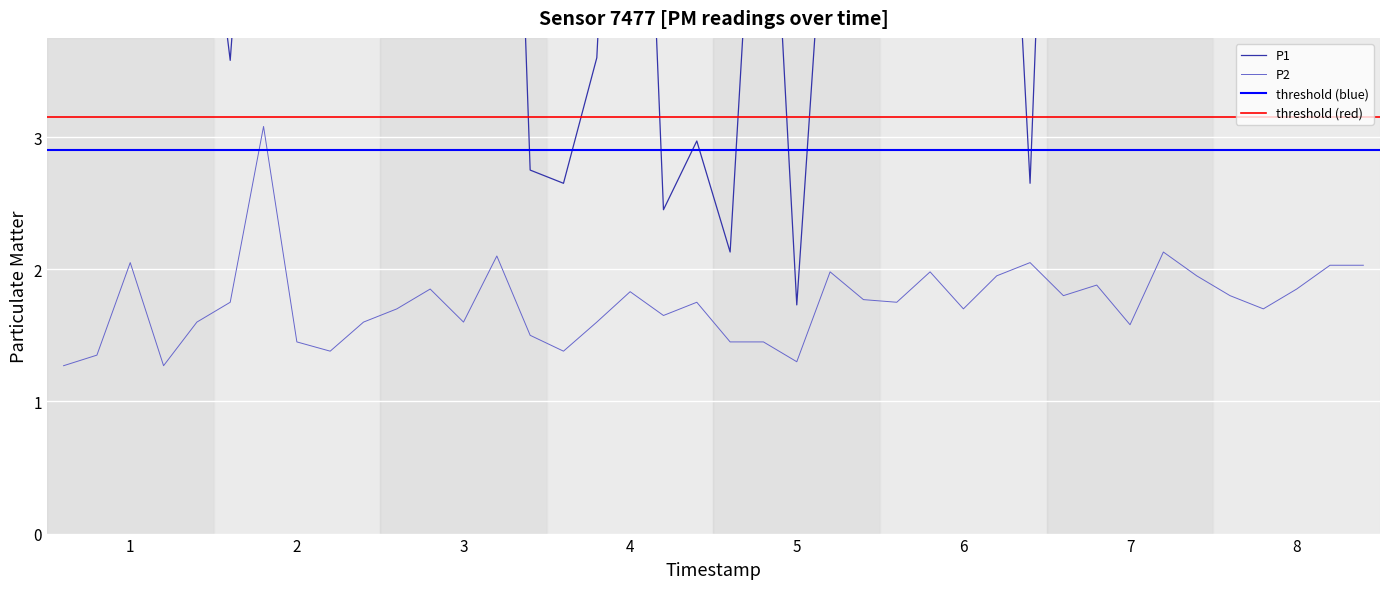

What is the maximum value for P2?

3.1